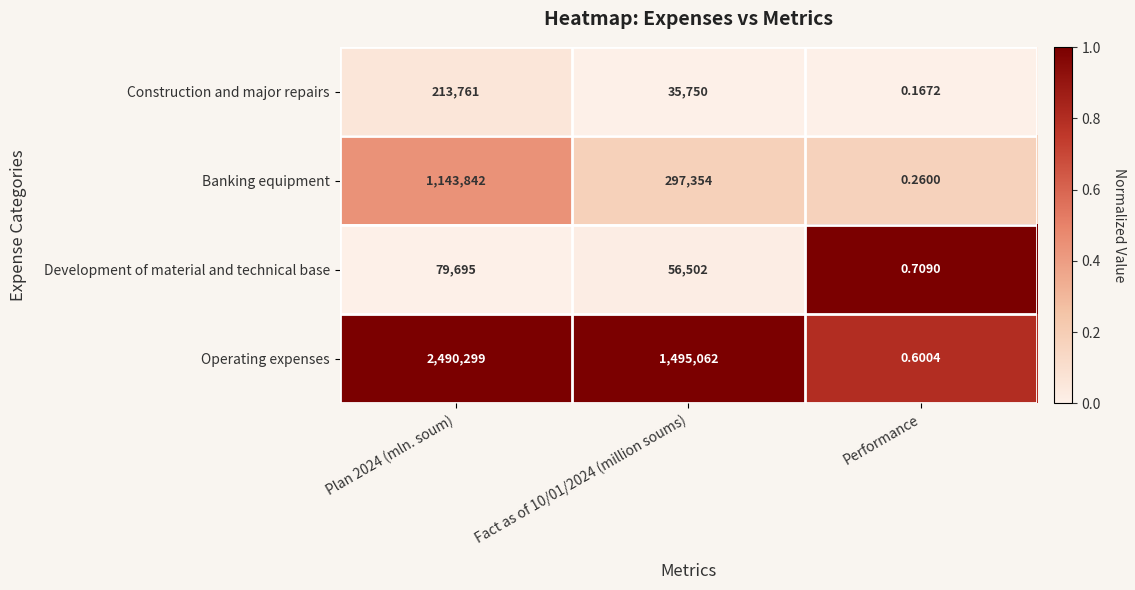

At which category does the chart reach its minimum across all series?

Performance